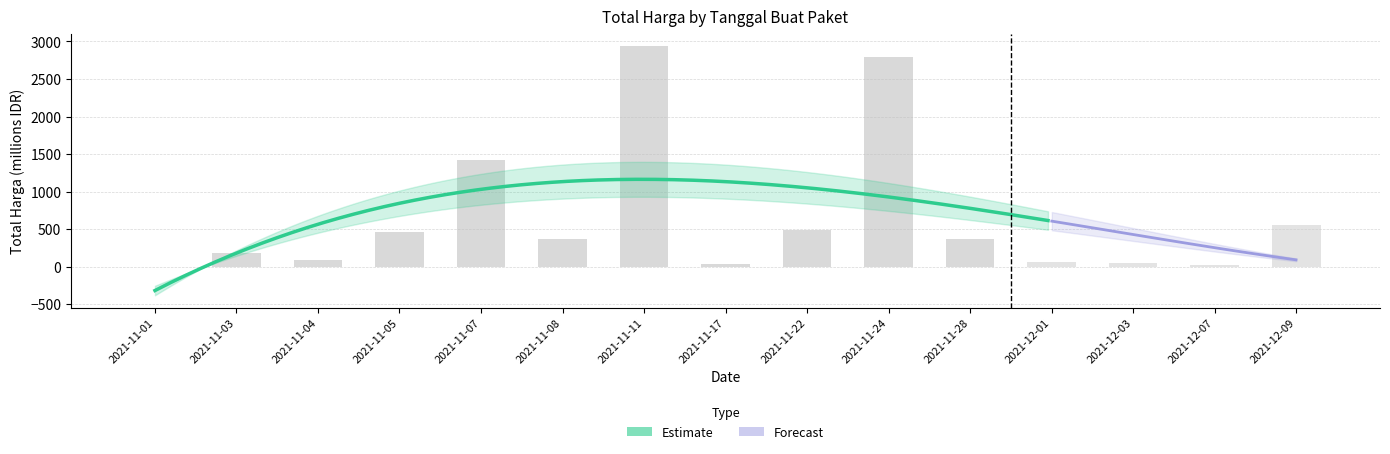

What is the difference between the values at 2021-11-28 and 2021-11-07?

1052.5